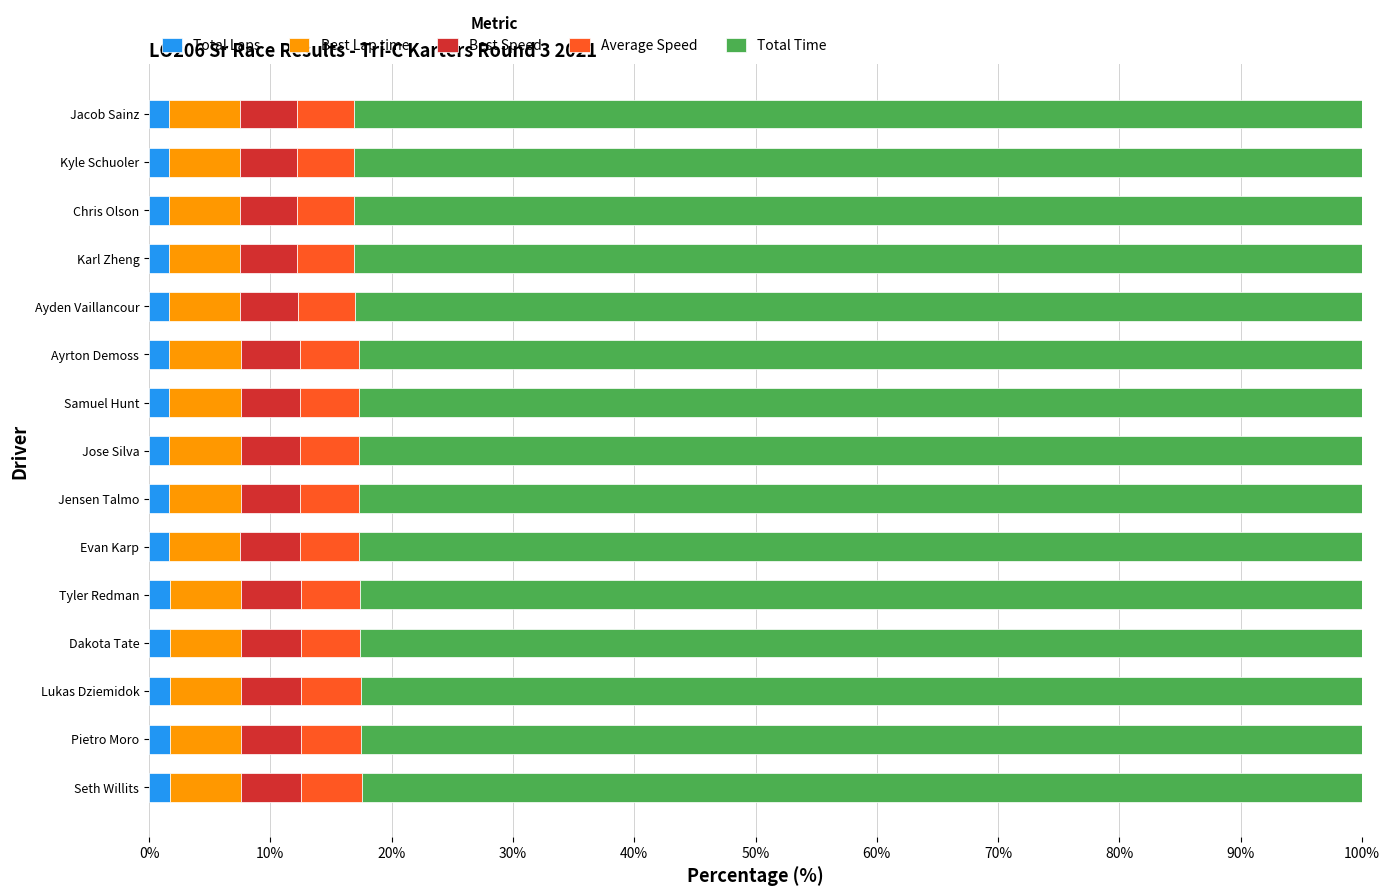

How many data points does each series have?

15